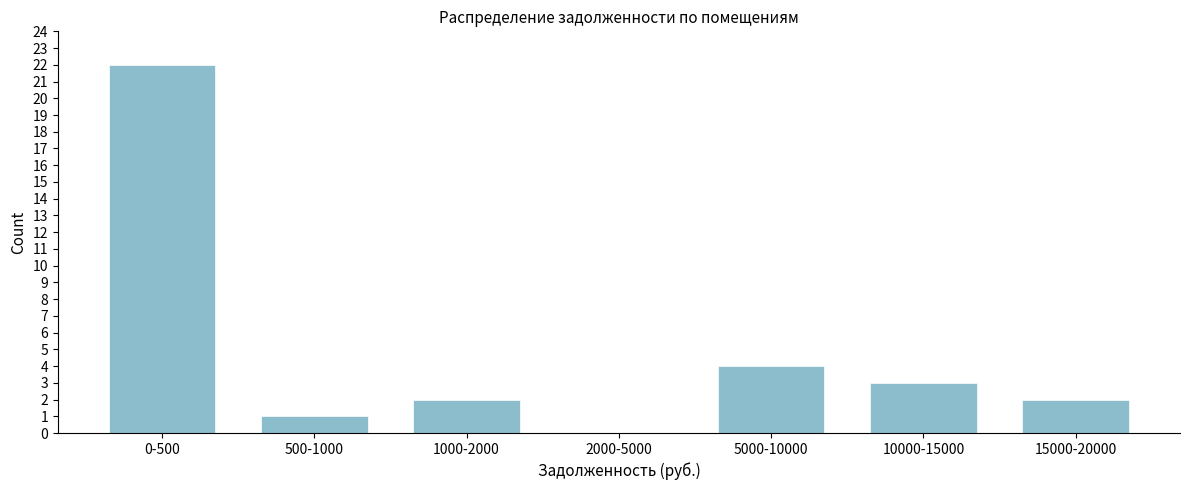

Reading left to right, extract all data points from this chart.

0-500=22	500-1000=1	1000-2000=2	2000-5000=0	5000-10000=4	10000-15000=3	15000-20000=2